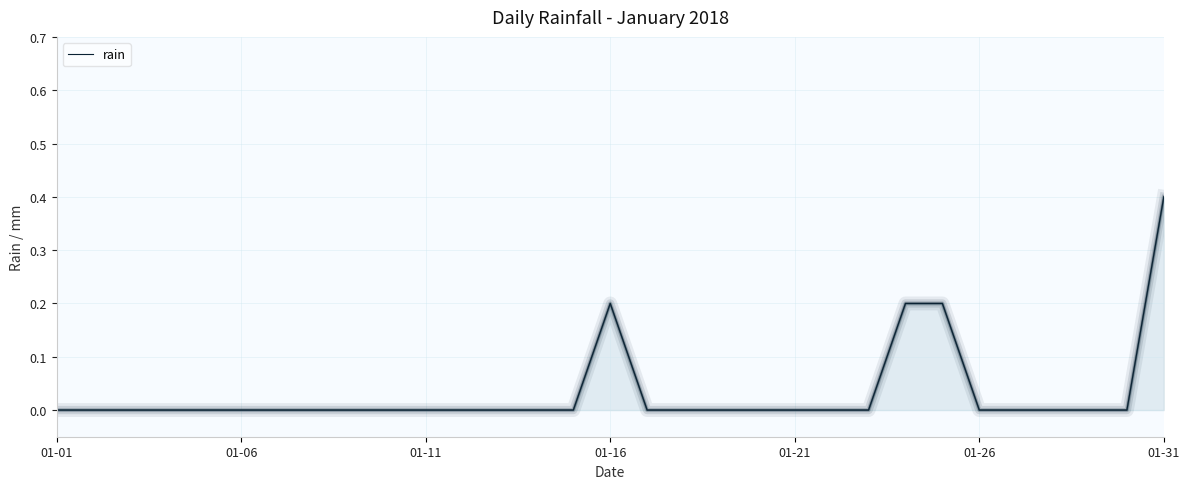

What is the greatest value displayed?

0.4